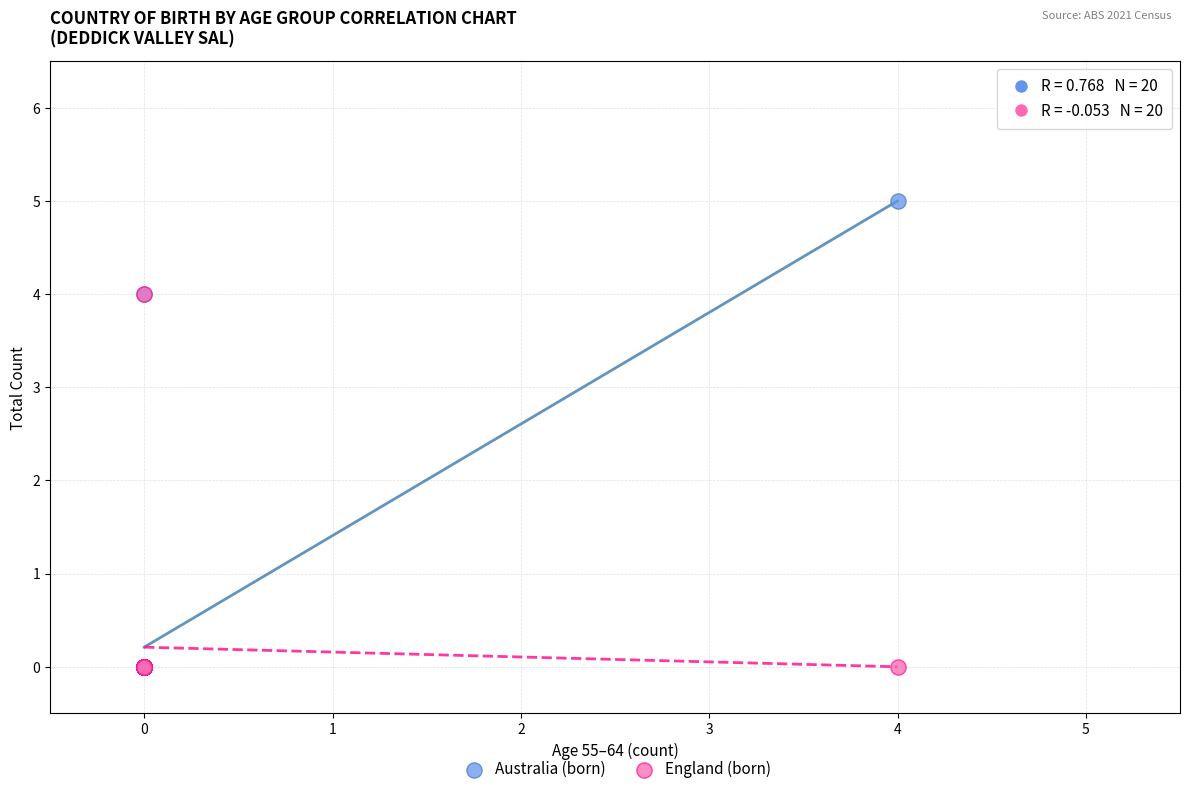

What are all the series names shown in the legend?

Australia (born), England (born)